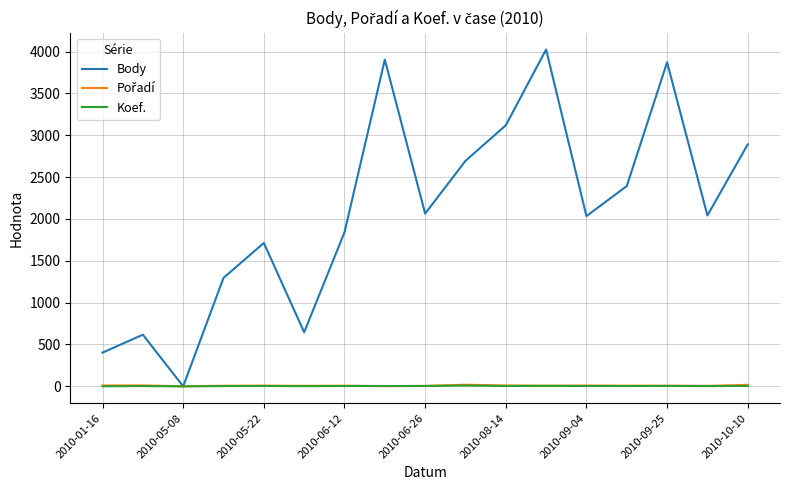

Which series has the largest total across all categories?

Body